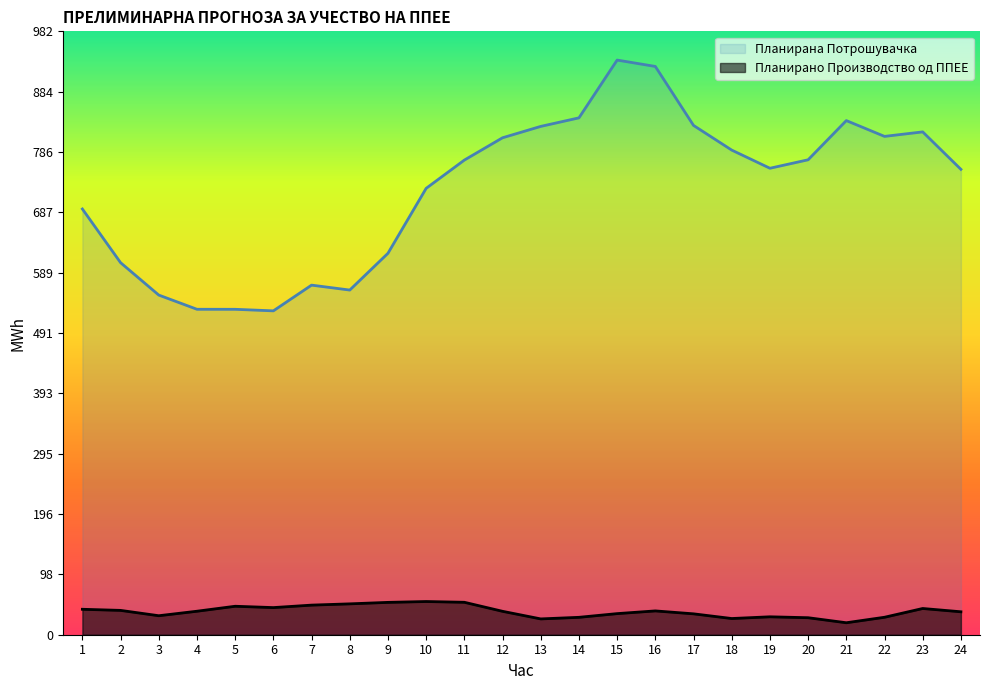

Reading right to left, what are all the values shown in this chart?

Планирано Производство од ППЕЕ: 37.3	42.7	28.4	19.5	27.7	29.2	26.4	34.0	38.8	34.3	28.3	25.7	38.1	52.8	54.0	52.7	50.2	48.2	44.2	46.3	38.2	30.9	39.6	41.4
Планирана Потрошувачка: 757.5	818.4	811.1	836.8	773.0	759.2	788.8	828.9	924.9	935.3	841.3	827.4	808.8	772.5	726.5	620.8	561.0	569.0	527.1	529.6	529.7	552.8	605.6	692.9